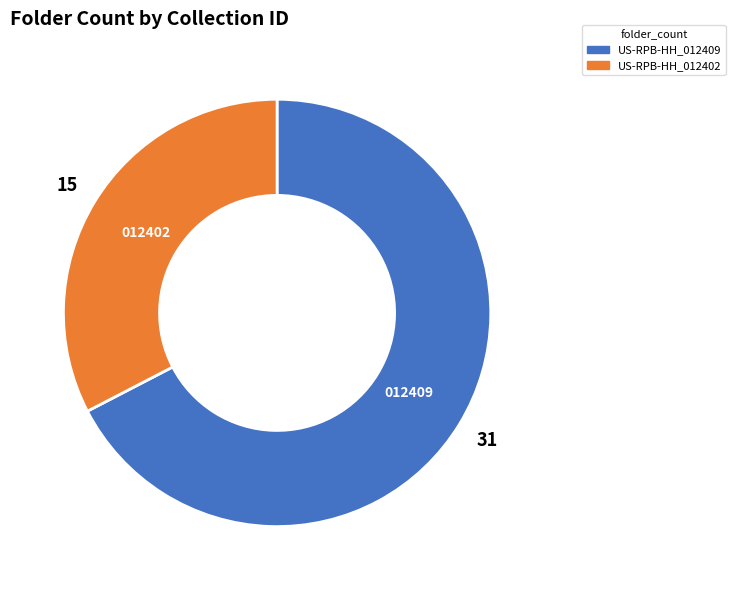

Which slice represents more than half of the pie?

US-RPB-HH_012409